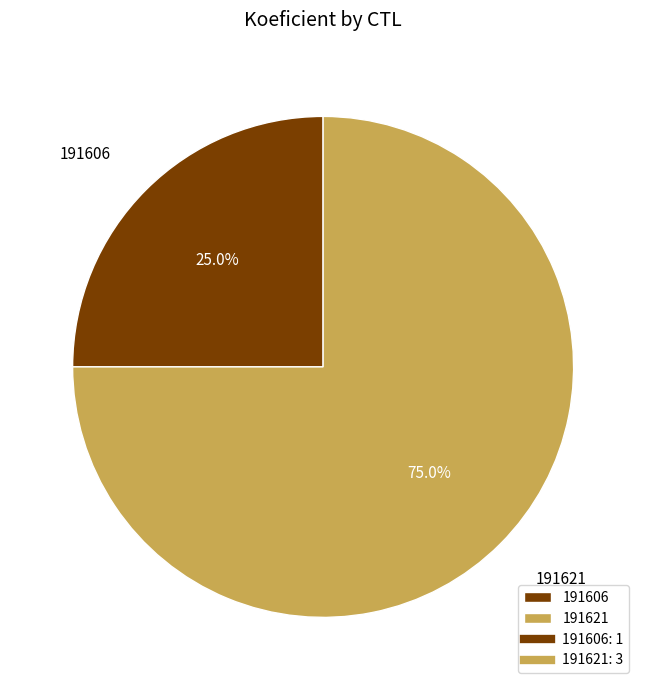

How many segments does this pie chart have?

2